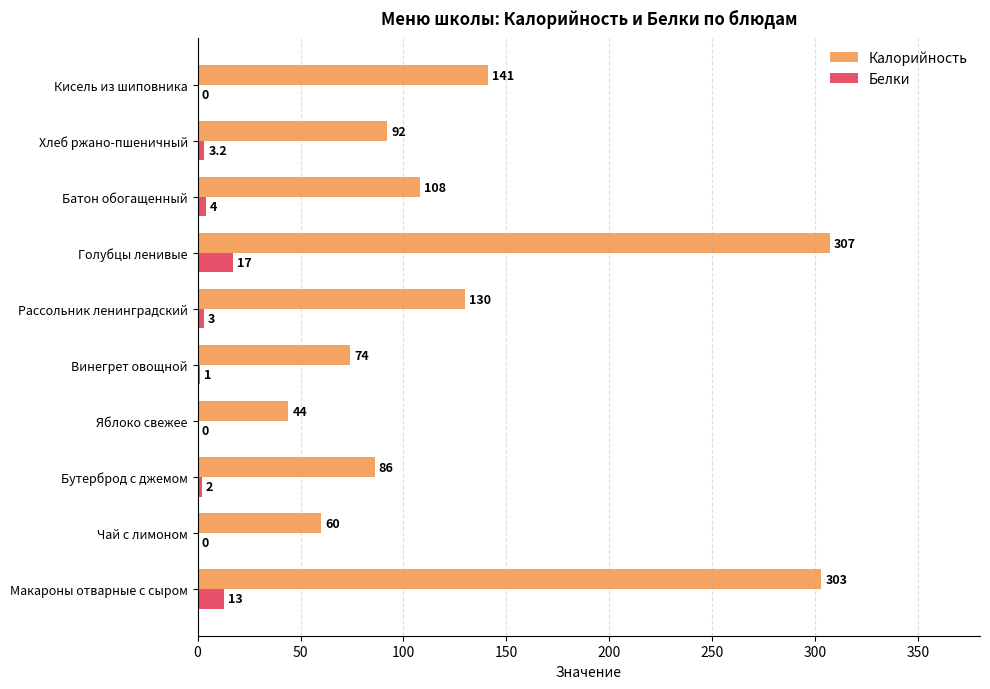

What are all the series names shown in the legend?

Калорийность, Белки